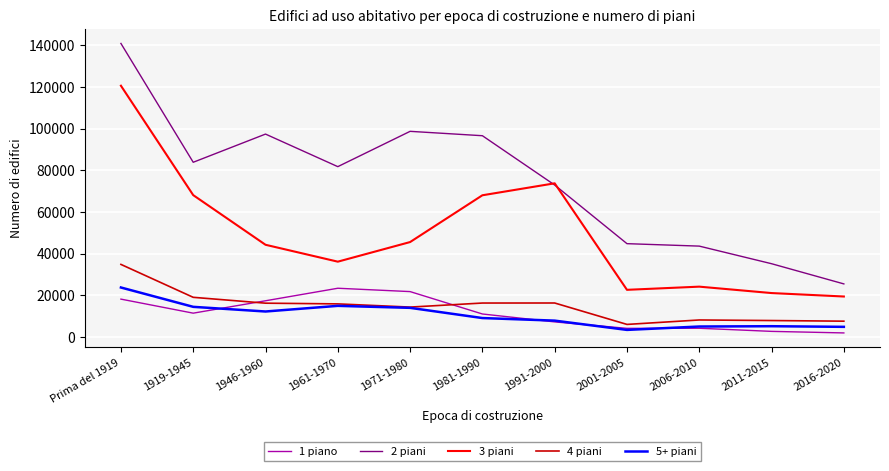

What position from the left is 2001-2005?

8